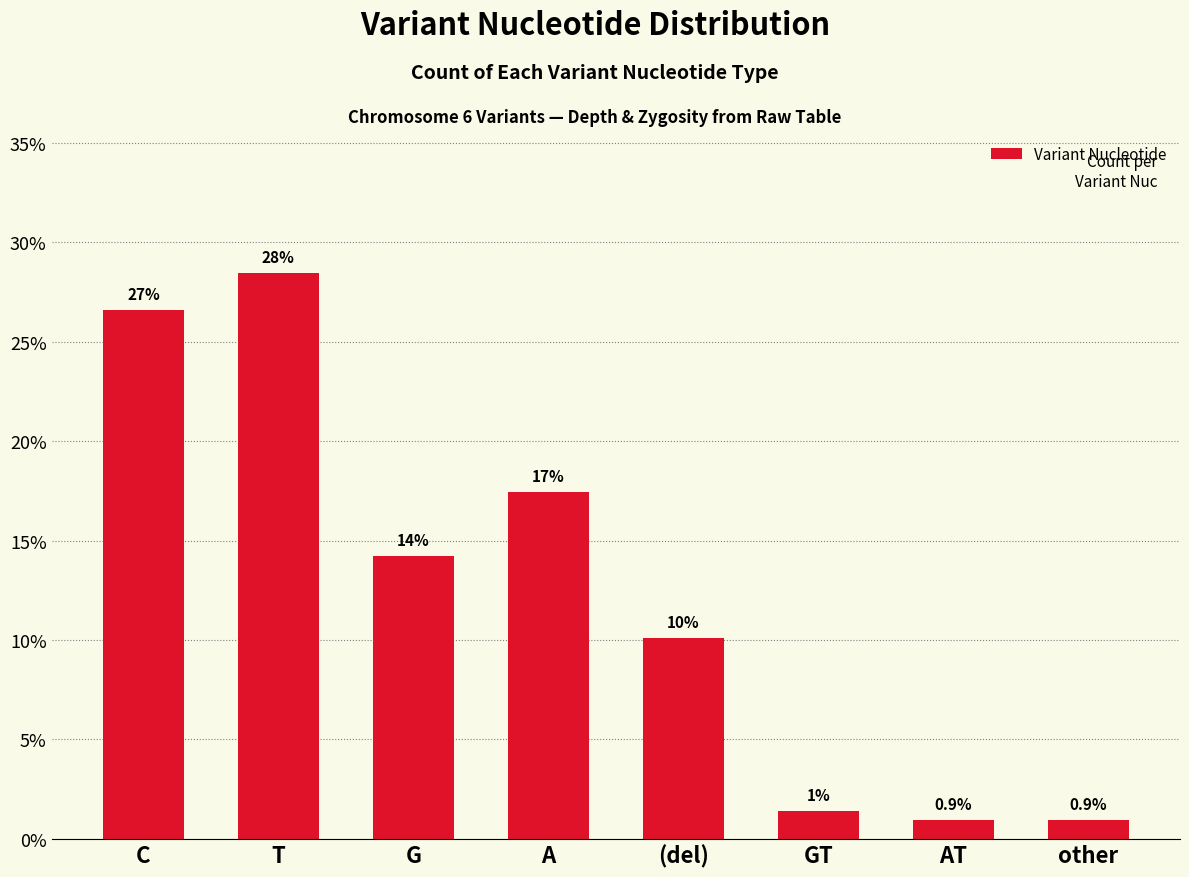

Does the chart contain any negative values?

No